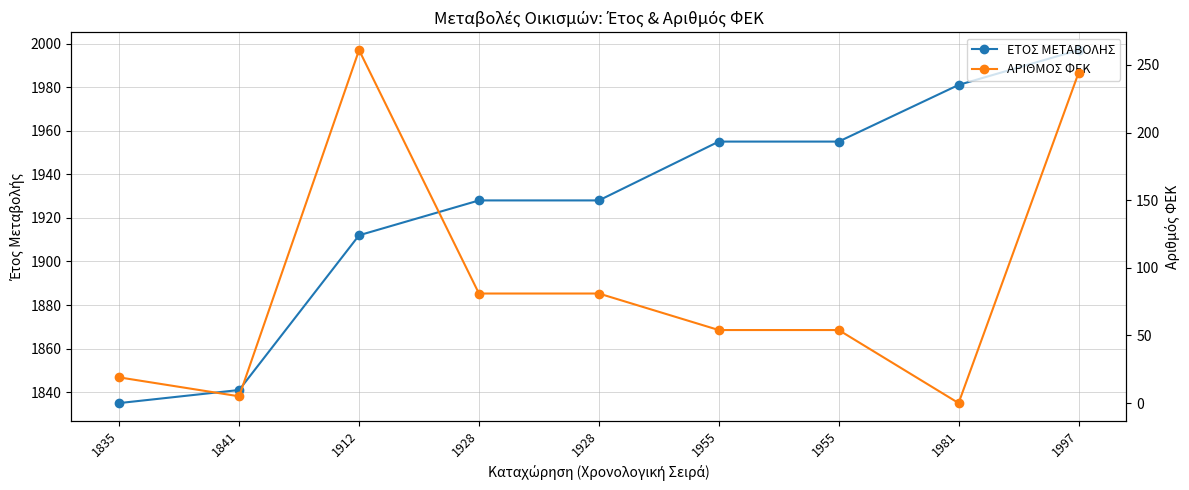

Is it true that ΑΡΙΘΜΟΣ ΦΕΚ equals 81 at 1928?

True